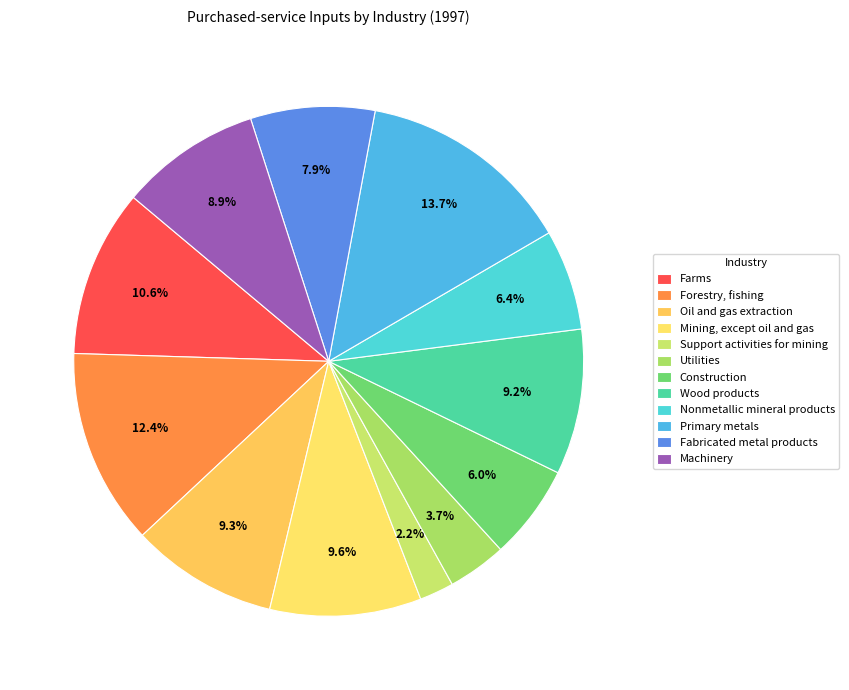

To the nearest percent, what is the average slice percentage?

8%